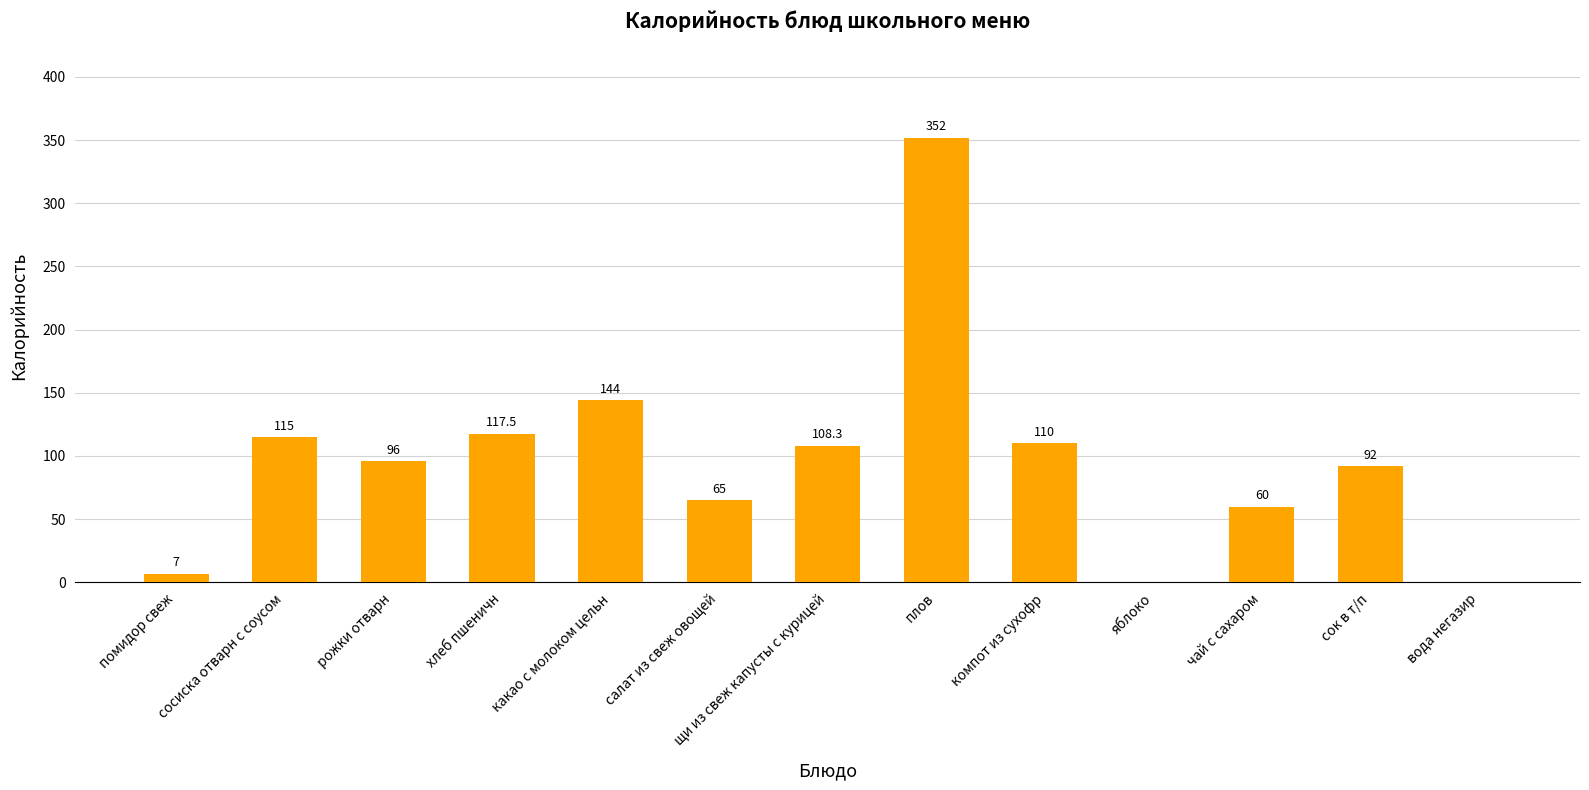

Which has a higher value, плов or сосиска отварн с соусом?

плов